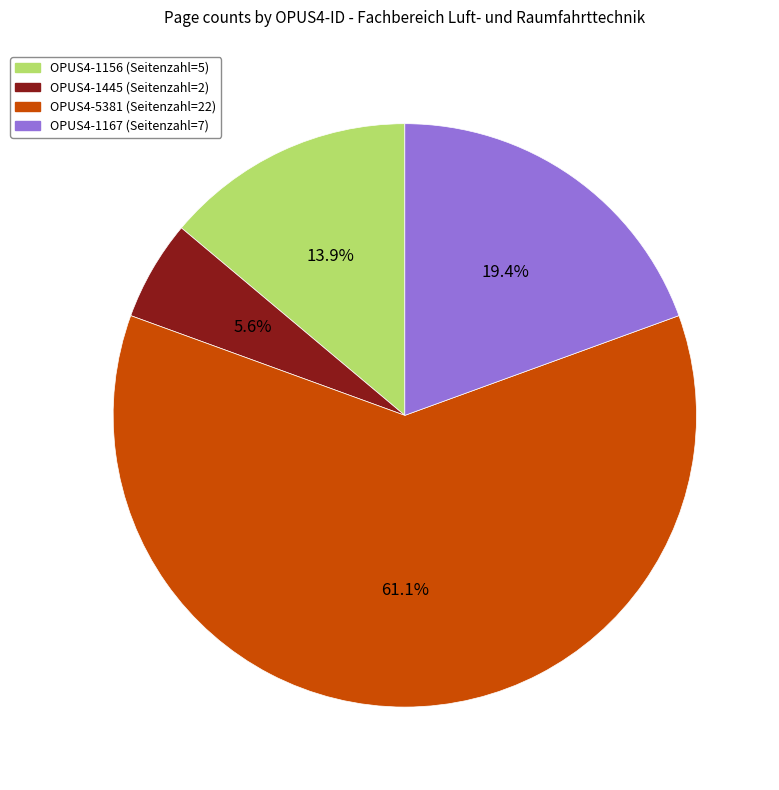

Which category has the biggest portion of the pie?

OPUS4-5381